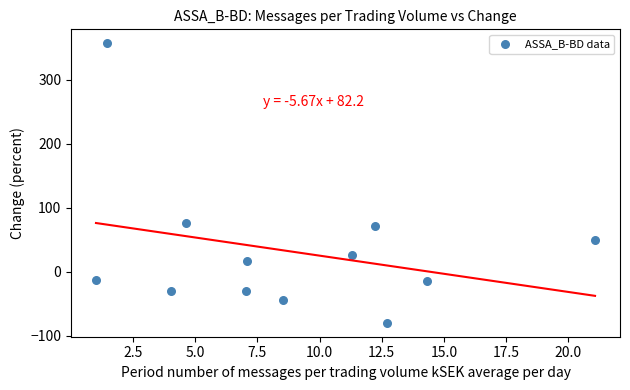

What Y value in the scatter plot is closest to 138?

77.2